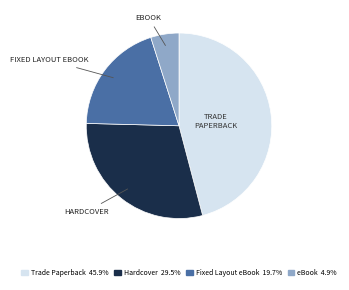

What is the largest slice in the pie chart?

Trade Paperback